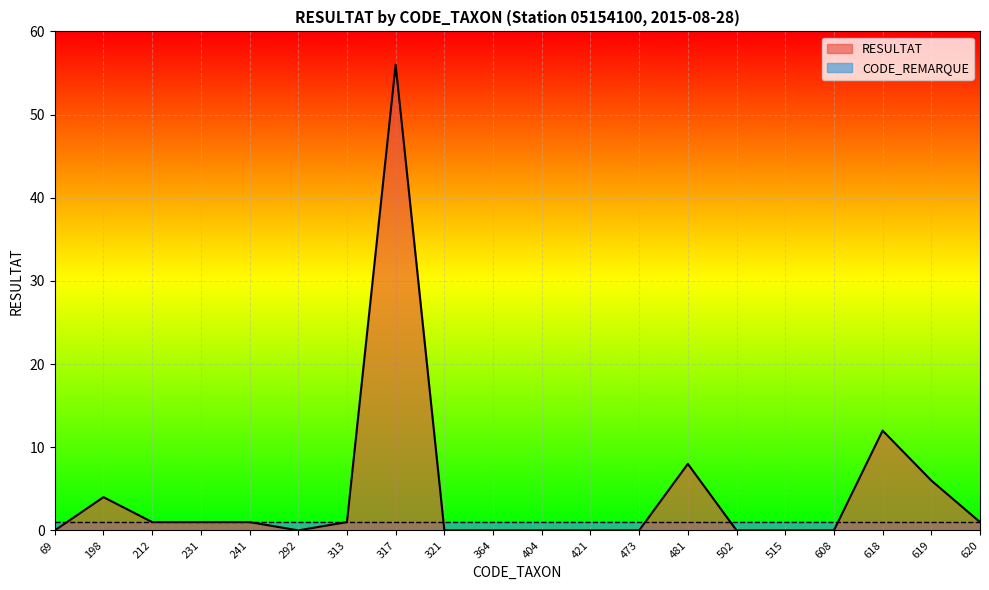

How many data points are less than 1?

10